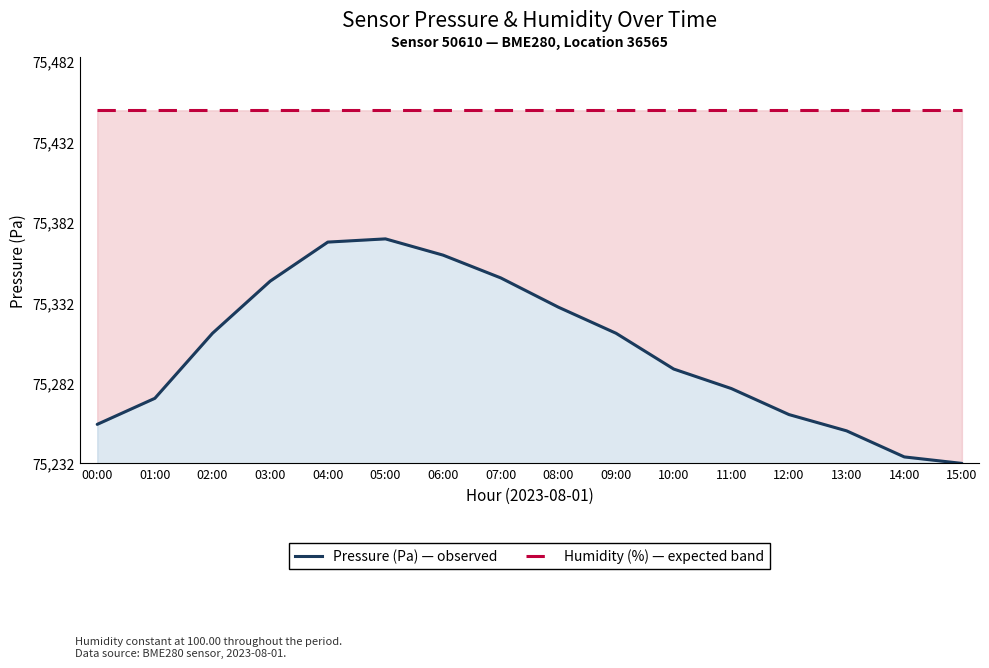

What is the label of the 3rd point from the right?

13:00